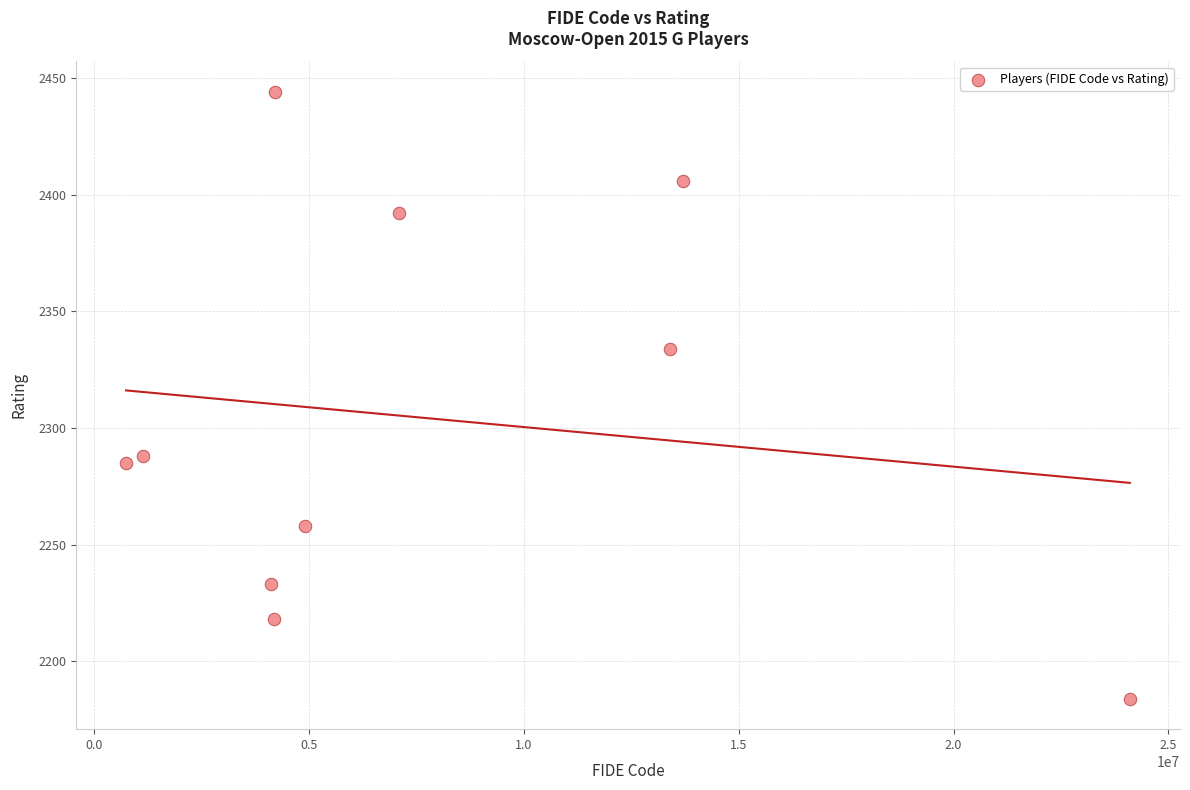

What Y value in the scatter plot is closest to 2314?

2334